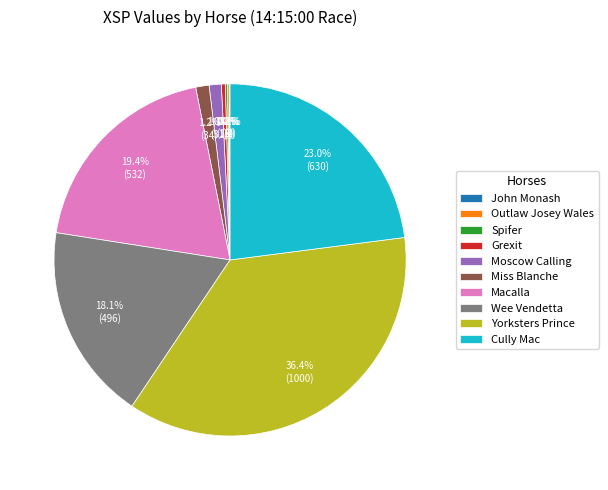

Does any single category account for the majority?

No